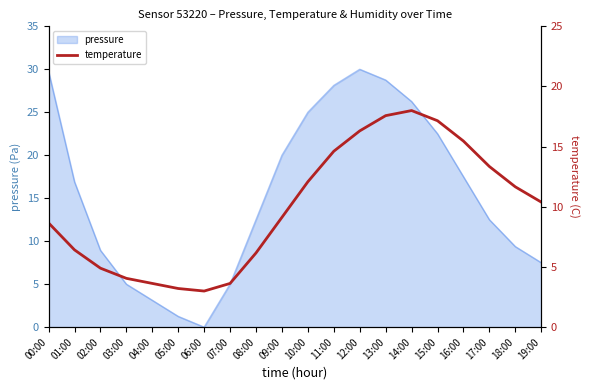

The chart shows a value of 4.9 at 02:00. True or false?

True